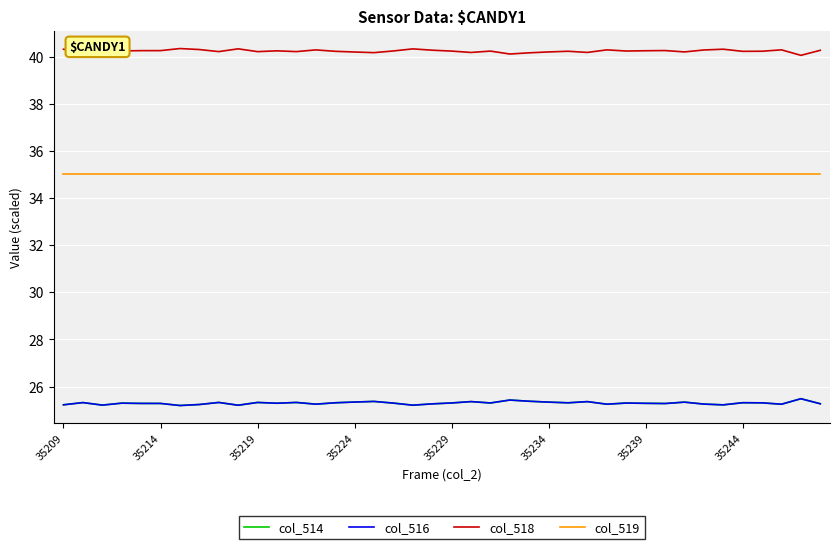

What is the maximum value shown in the chart?

40.3